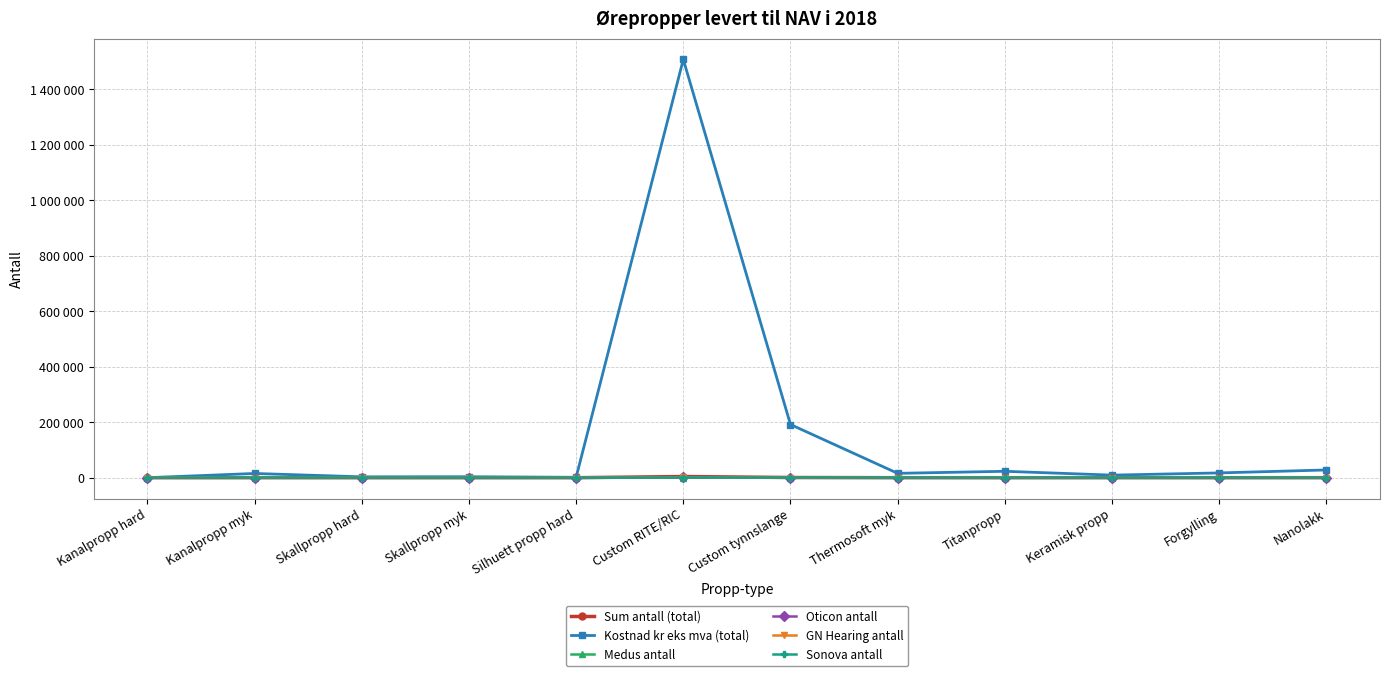

What is the difference between the Sonova antall values at Kanalpropp myk and Forgylling?

2